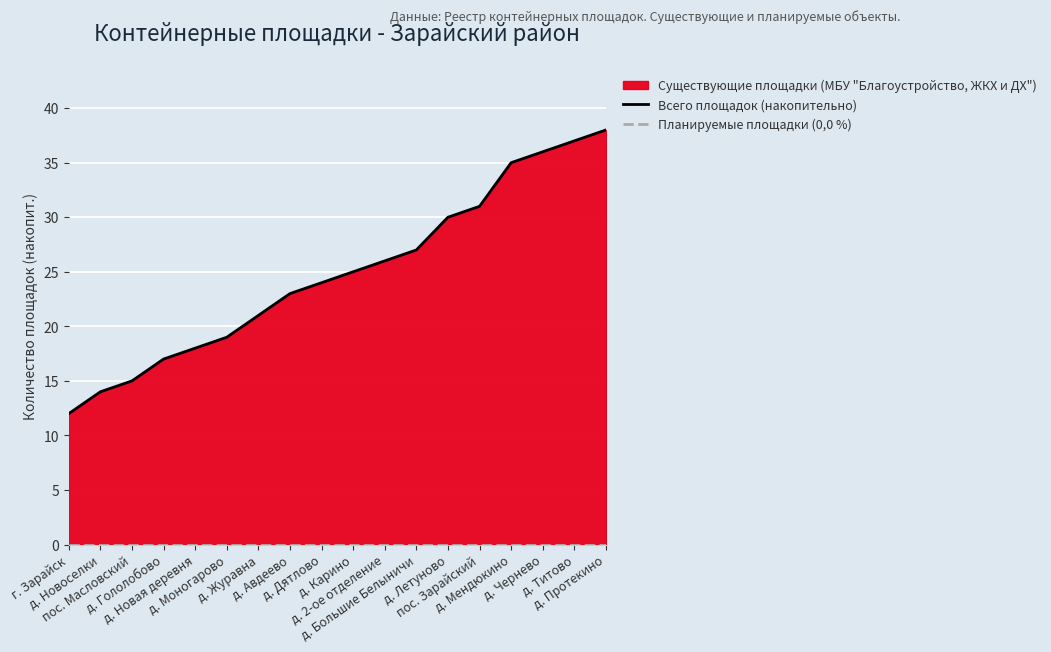

Which category has the lowest value in the Всего площадок (накопительно) series?

г. Зарайск